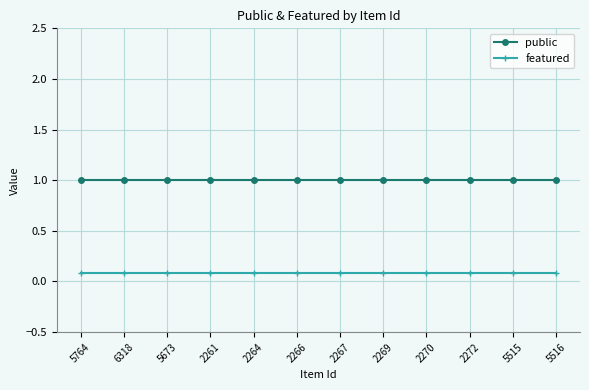

True or false: public and featured cross at least once.

False